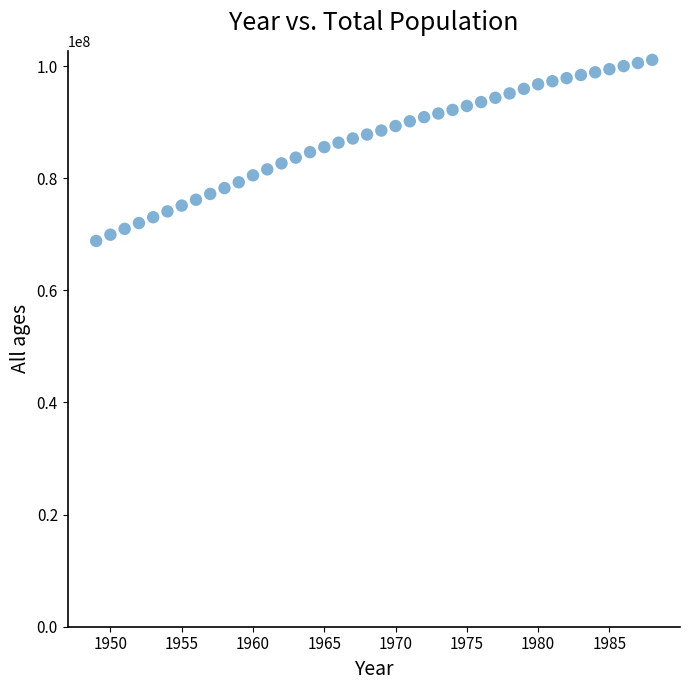

What is the range of Y values (max minus min)?

32302321